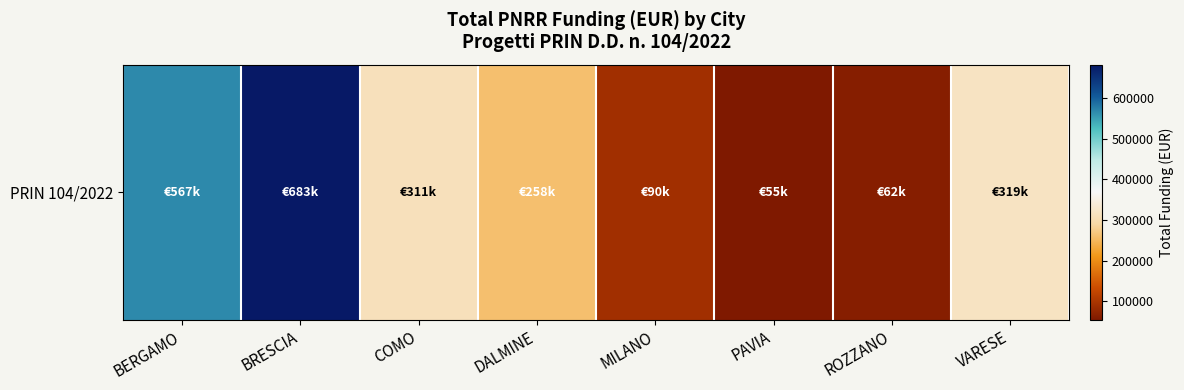

Approximately how many times larger is the value at BERGAMO compared to VARESE?

1.8